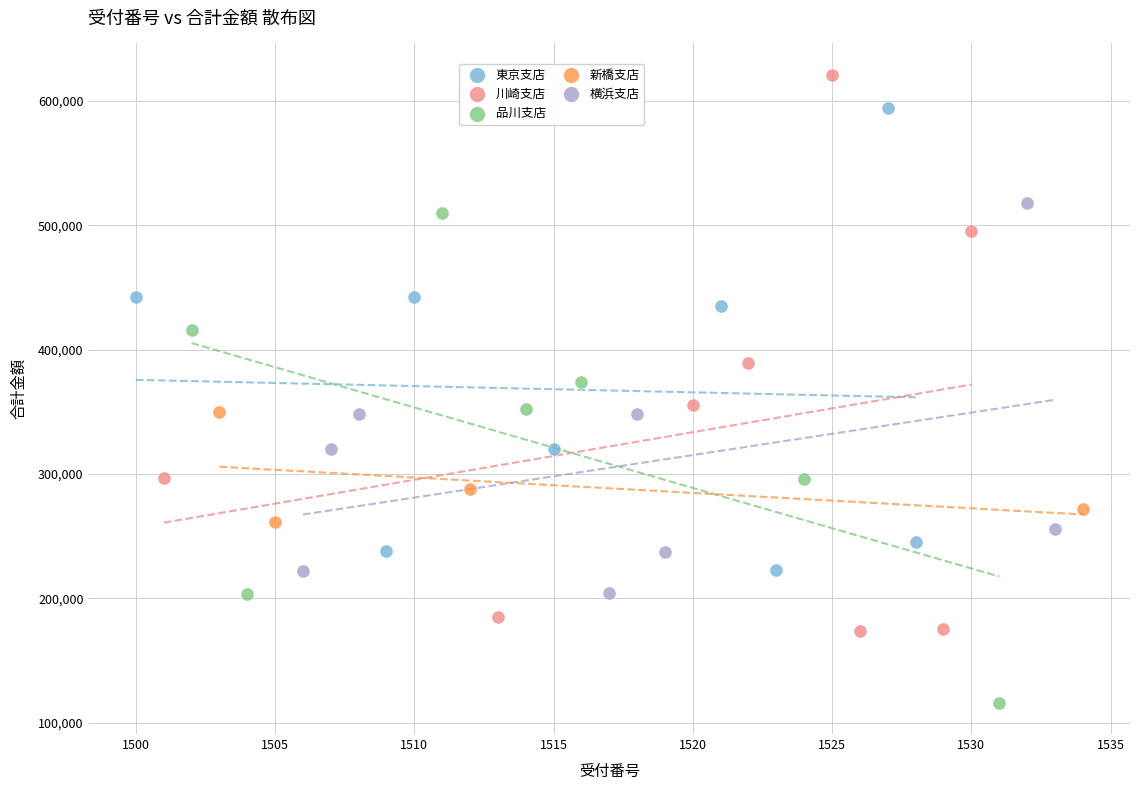

Which series has the widest spread of Y values?

川崎支店